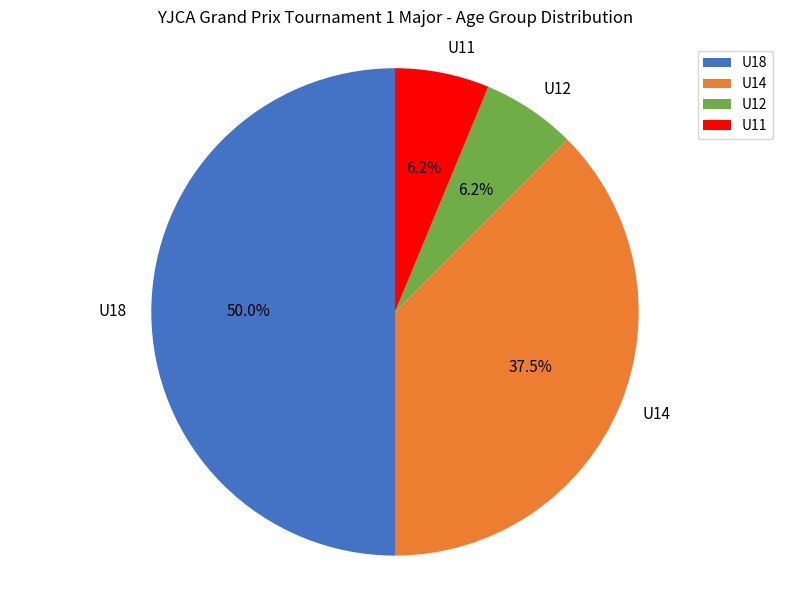

Is U12 the majority of the pie?

No